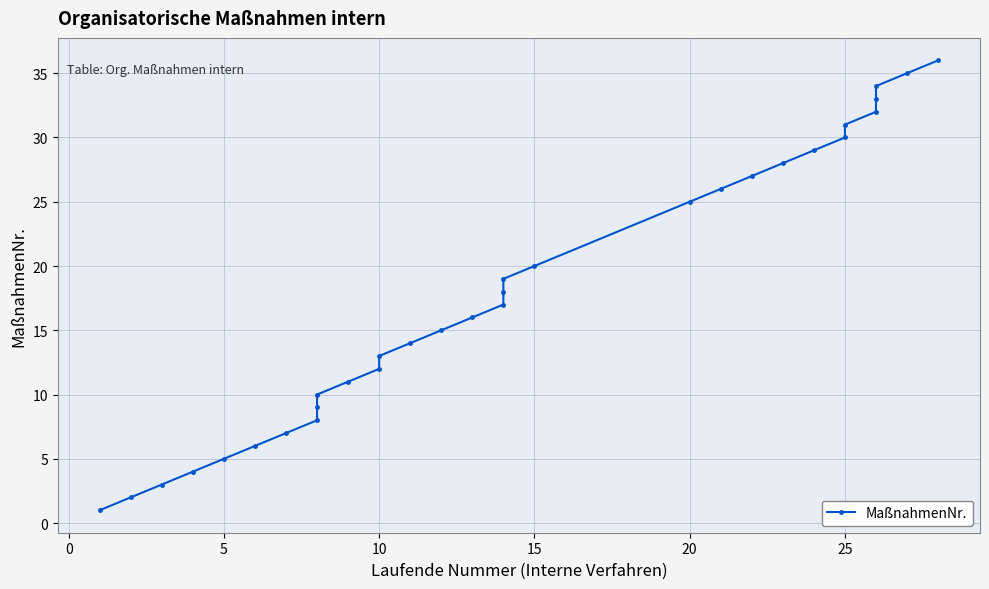

What is the approximate value at 8, to the nearest 5?

10